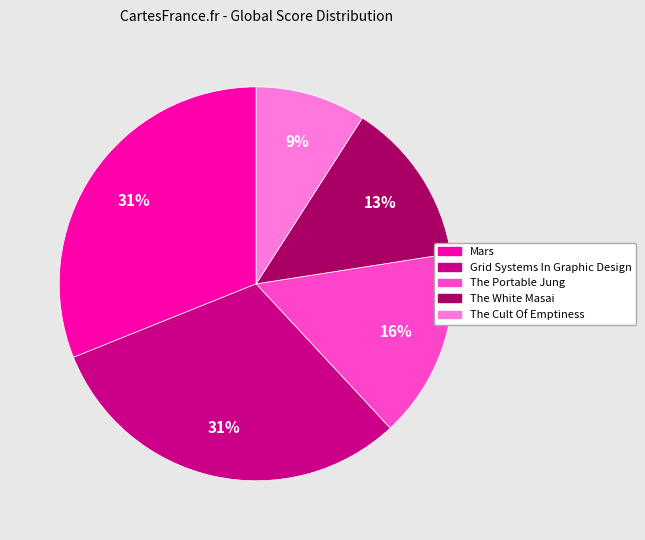

How many segments does this pie chart have?

5